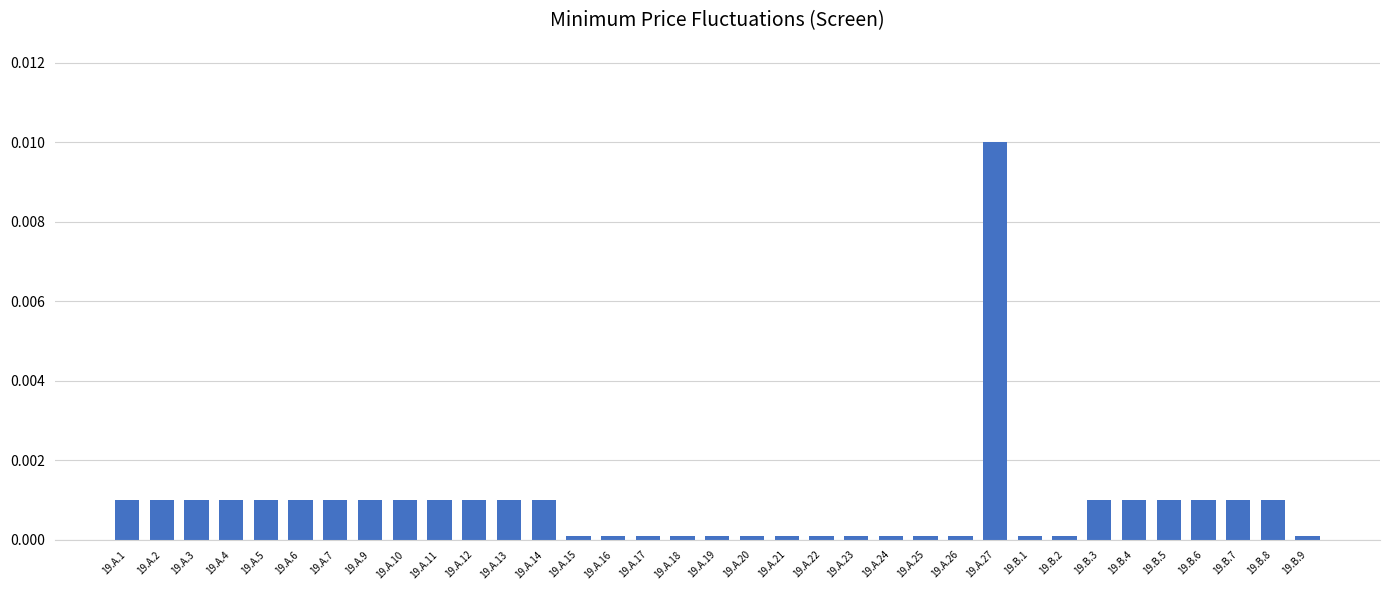

What is the label of the 14th bar from the left?

19.A.15